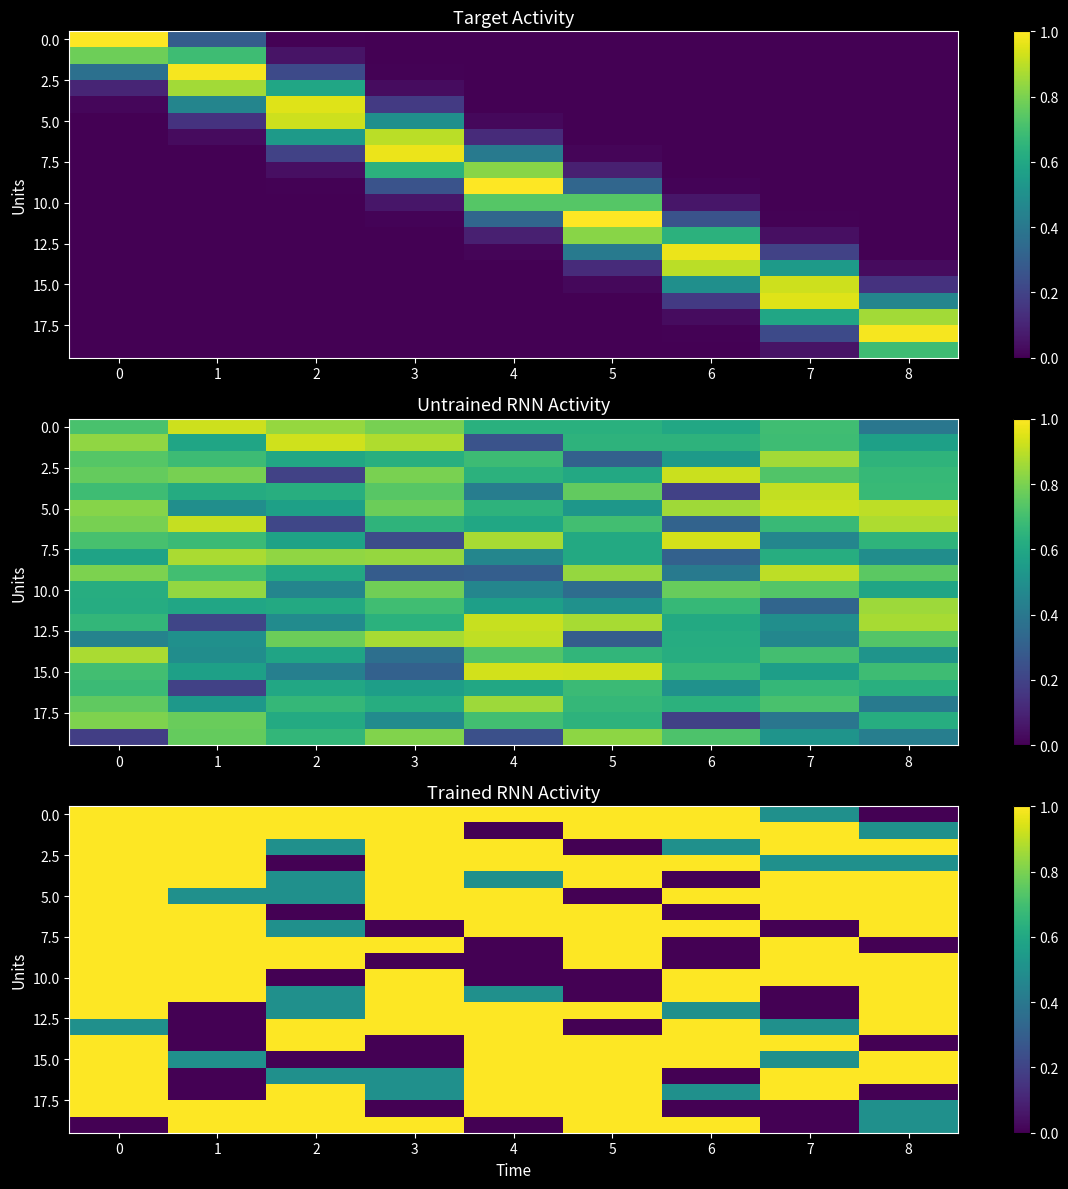

What is the spread (max minus min) of values at 4?

1.0